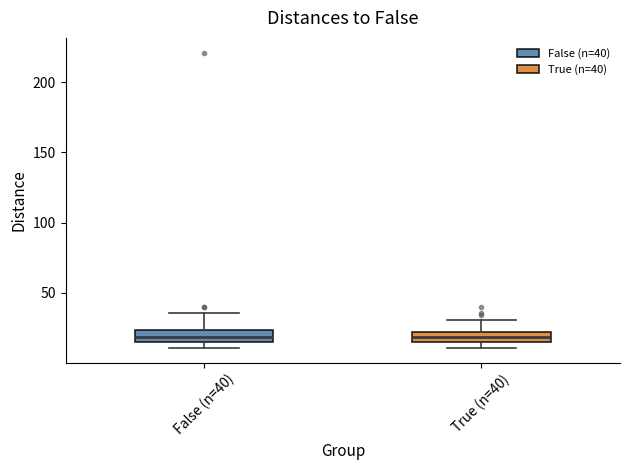

Where is the upper edge of the box for True (n=40) on the y-axis? The values are not printed on the chart, so give them approximately, as read against the axis.

20